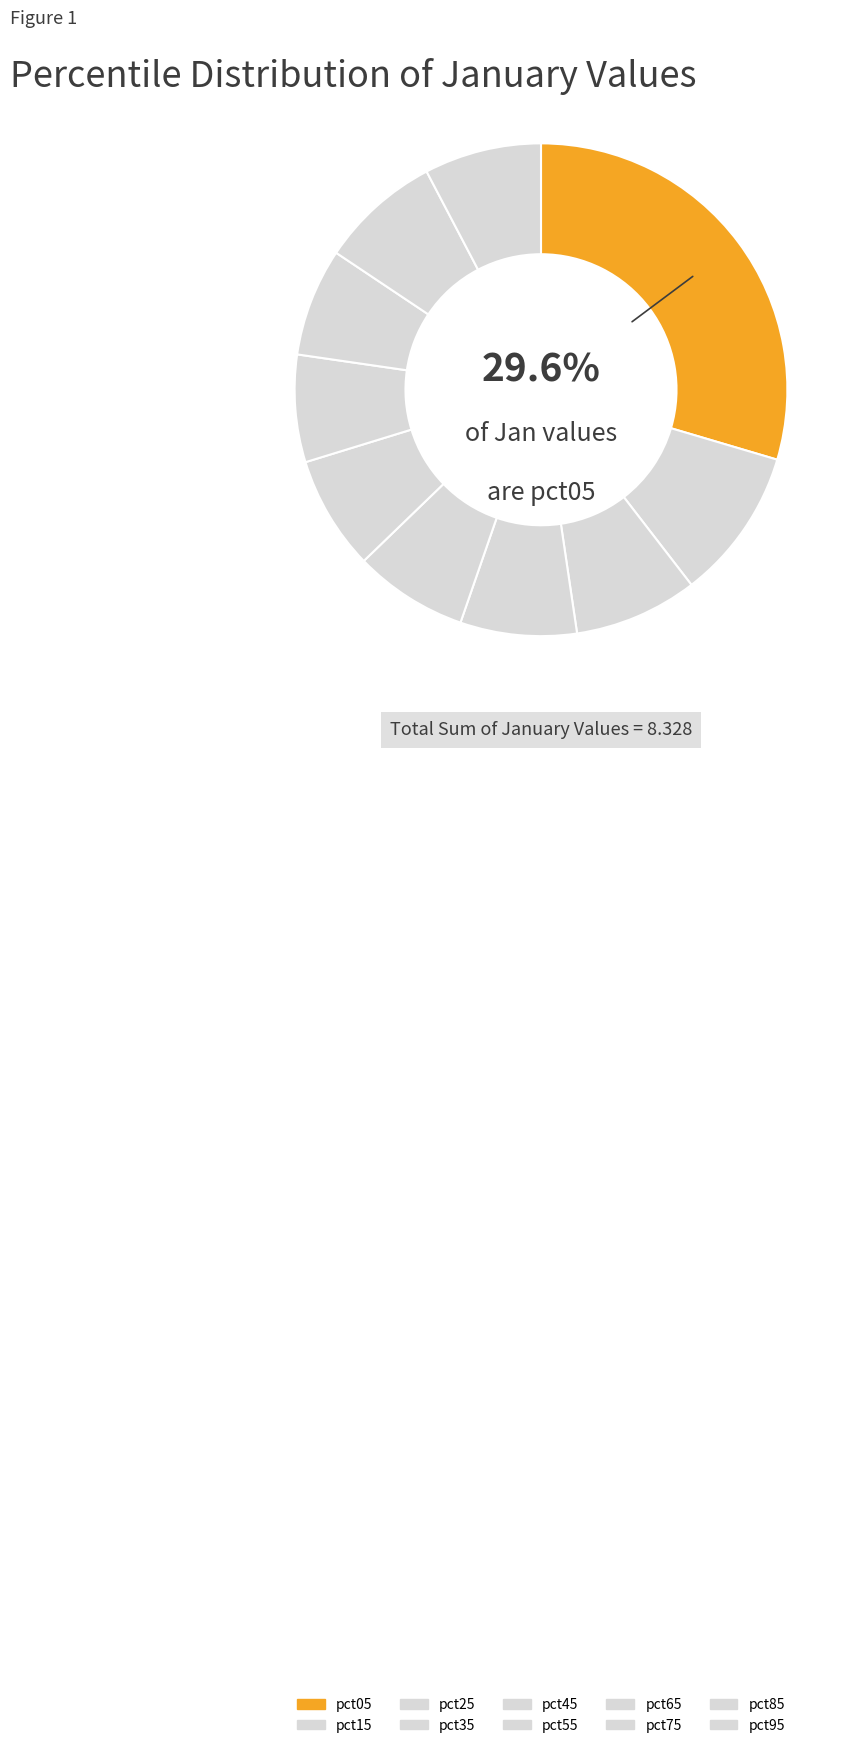

Which category has the smallest portion of the pie?

pct65